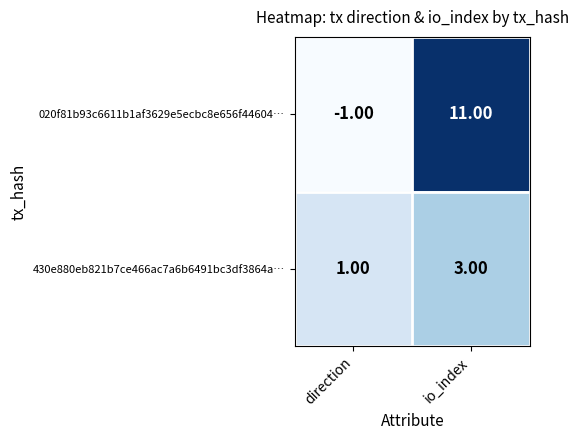

List the series in order of their peak value, lowest first.

430e880eb821b7ce466ac7a6b6491bc3df3864a…, 020f81b93c6611b1af3629e5ecbc8e656f44604…